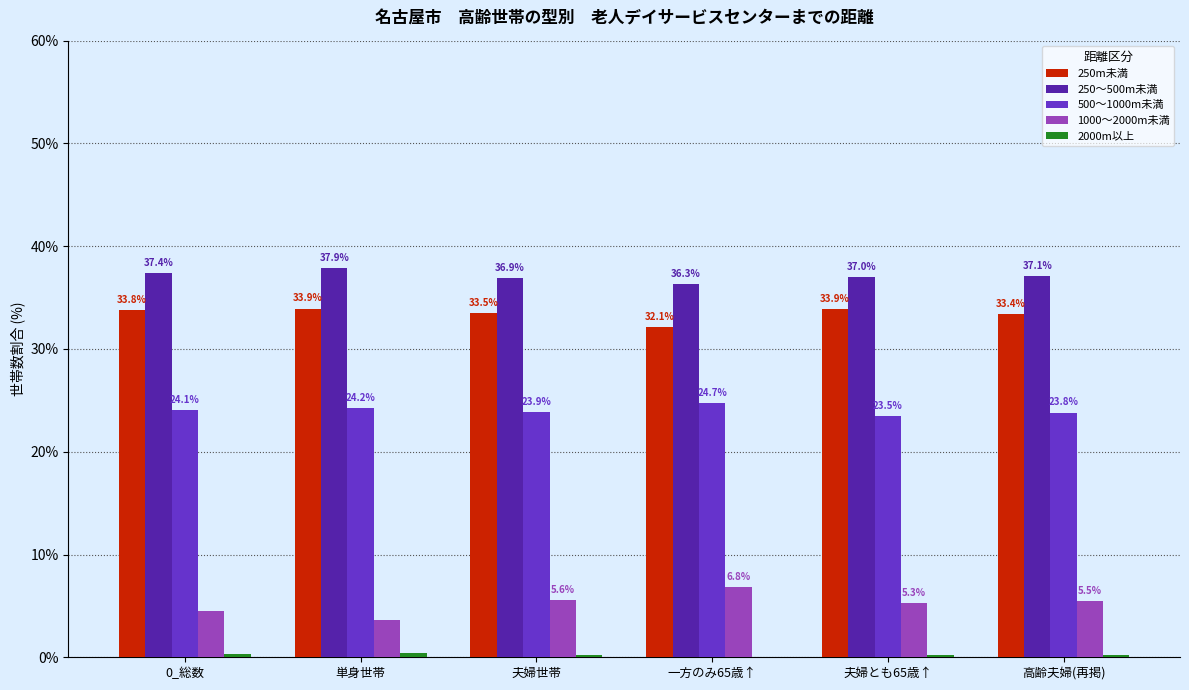

What is the maximum value shown in the chart?

37.9